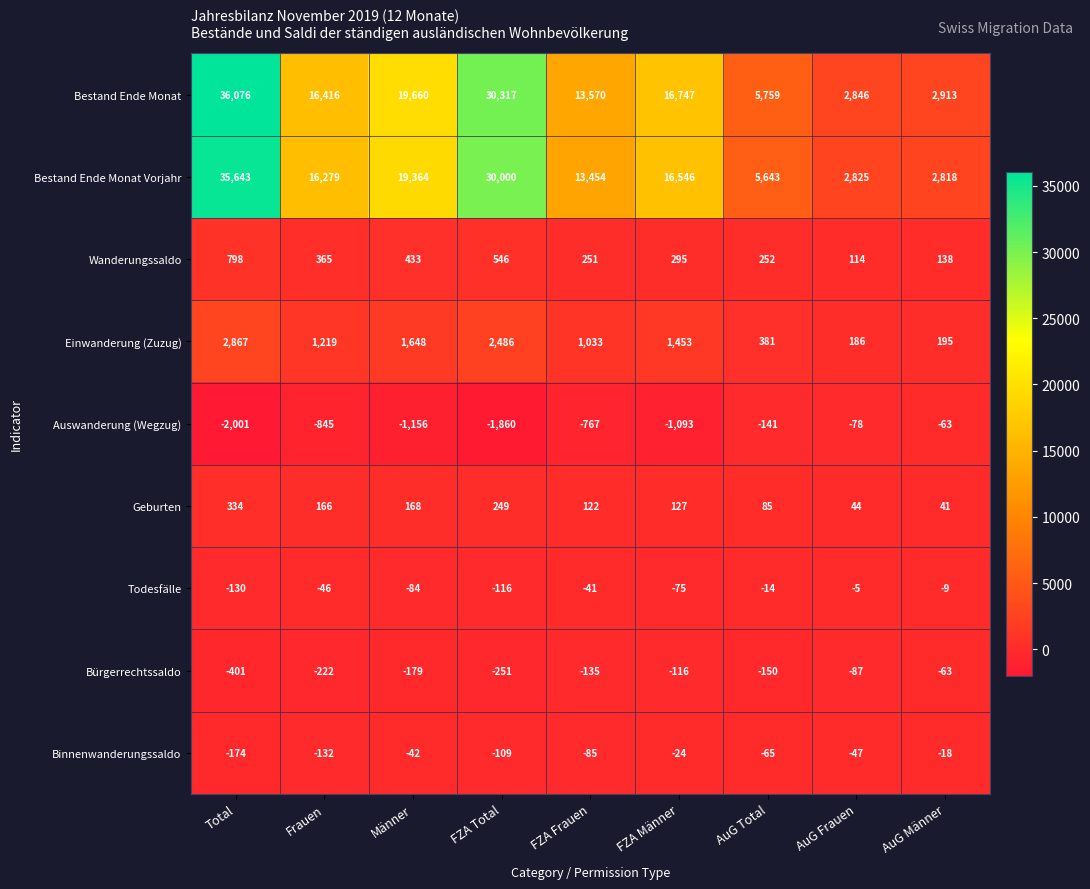

At which label is Bestand Ende Monat Vorjahr closest to 19230?

Männer